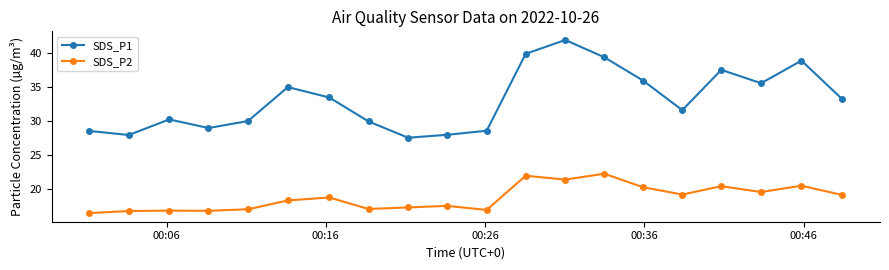

True or false: SDS_P1 and SDS_P2 cross at least once.

False